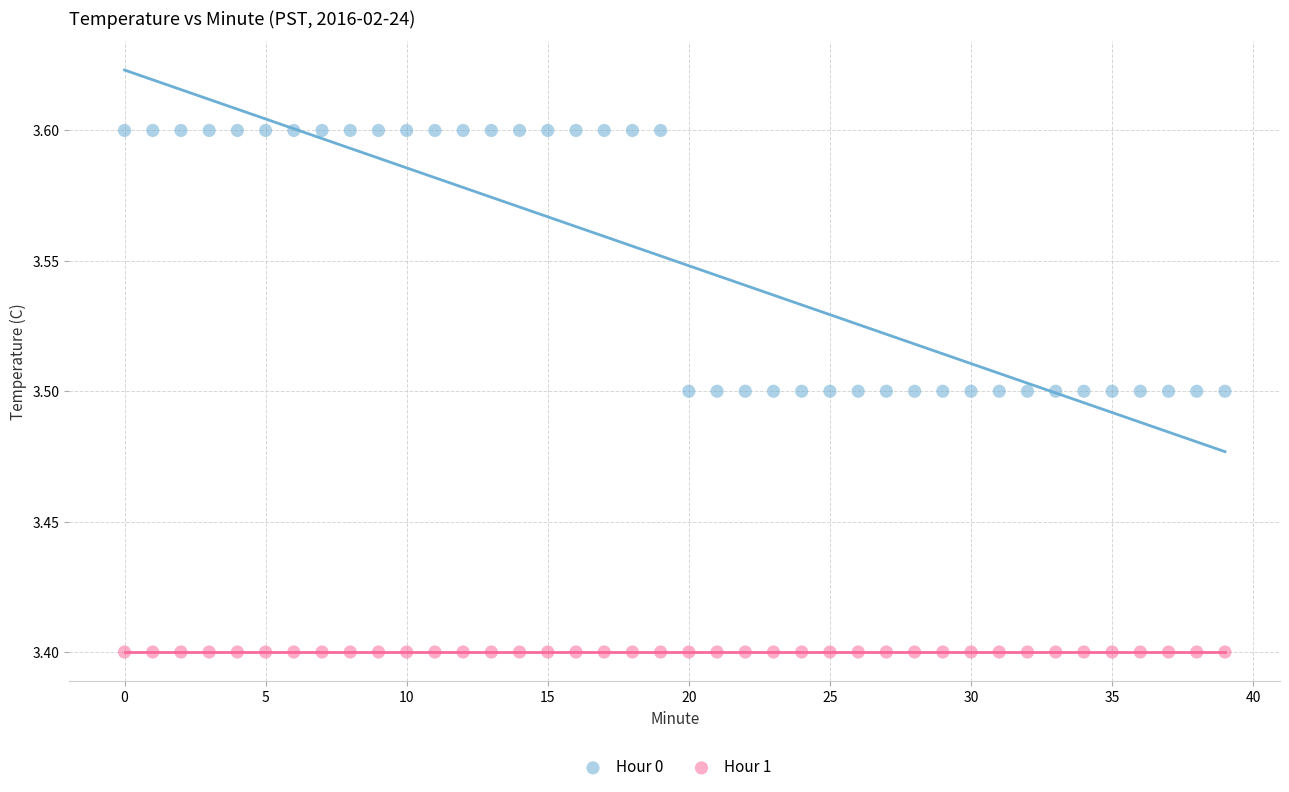

Which series contains the lowest Y value?

Hour 1